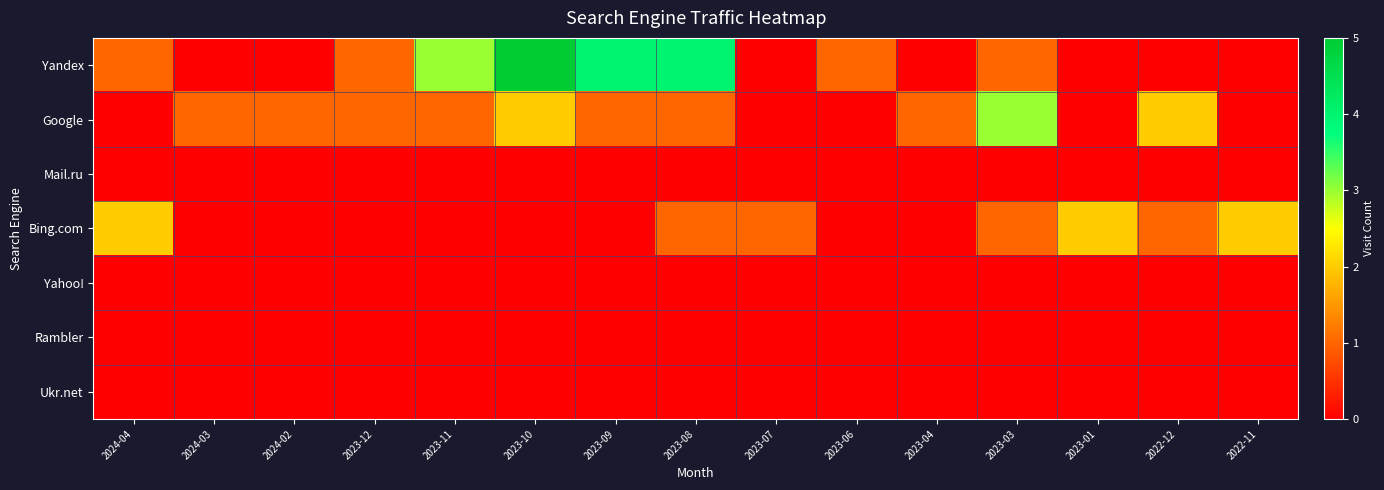

Between 2023-01 and 2023-07, which is larger?

2023-01